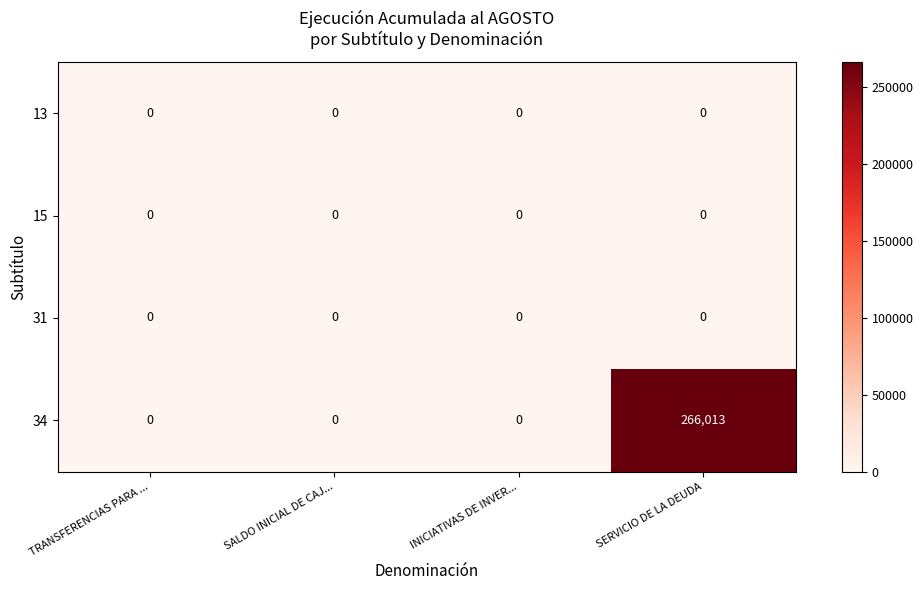

Count the number of categories in the chart.

4